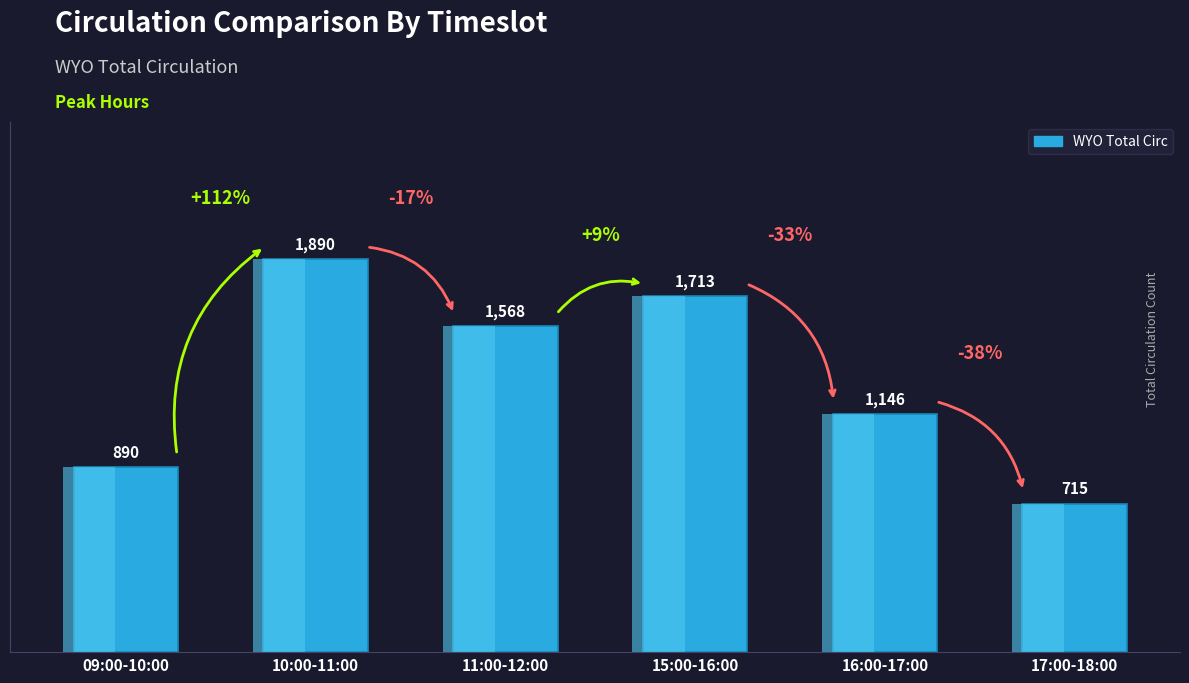

What is the difference between the maximum and minimum values?

1175